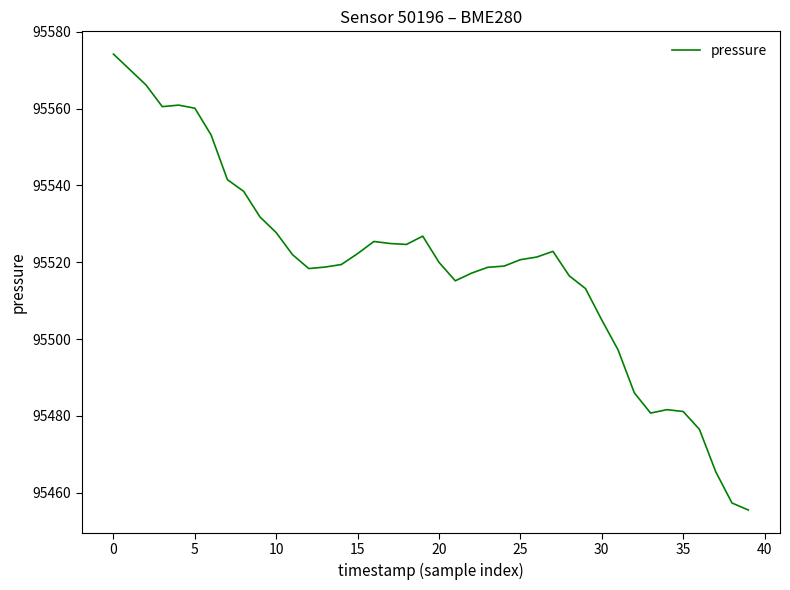

What is the average value?

95519.0